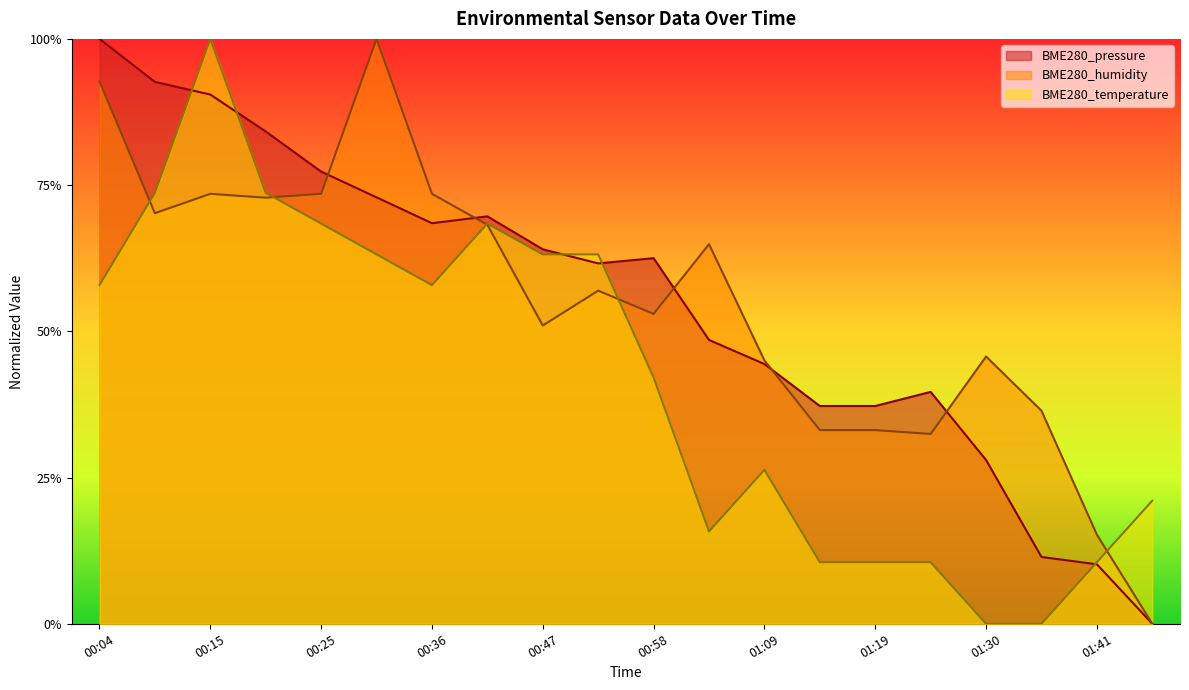

Does the chart have visible grid lines?

No